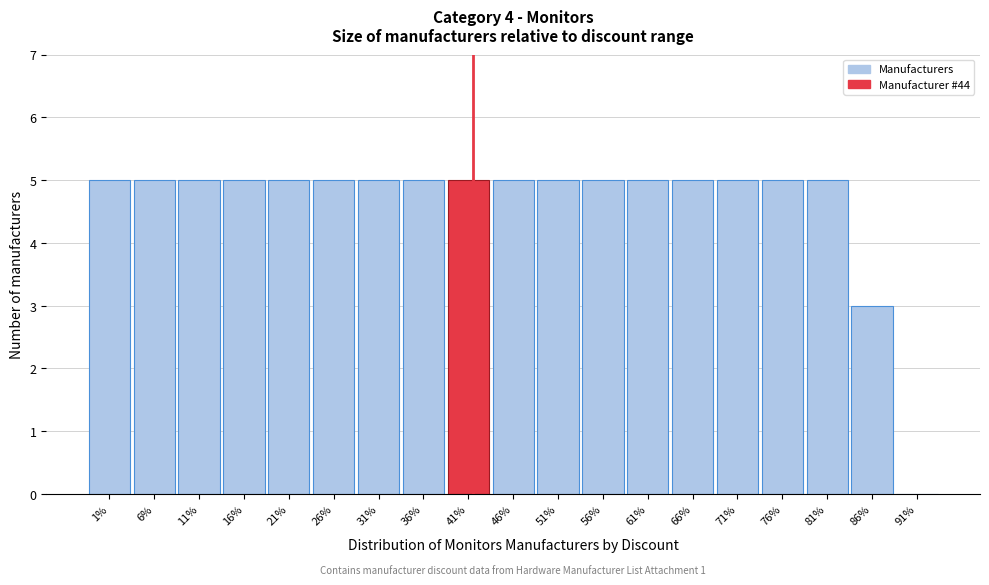

Reading left to right, list all the values displayed in this chart.

1%=5	6%=5	11%=5	16%=5	21%=5	26%=5	31%=5	36%=5	41%=5	46%=5	51%=5	56%=5	61%=5	66%=5	71%=5	76%=5	81%=5	86%=3	91%=0